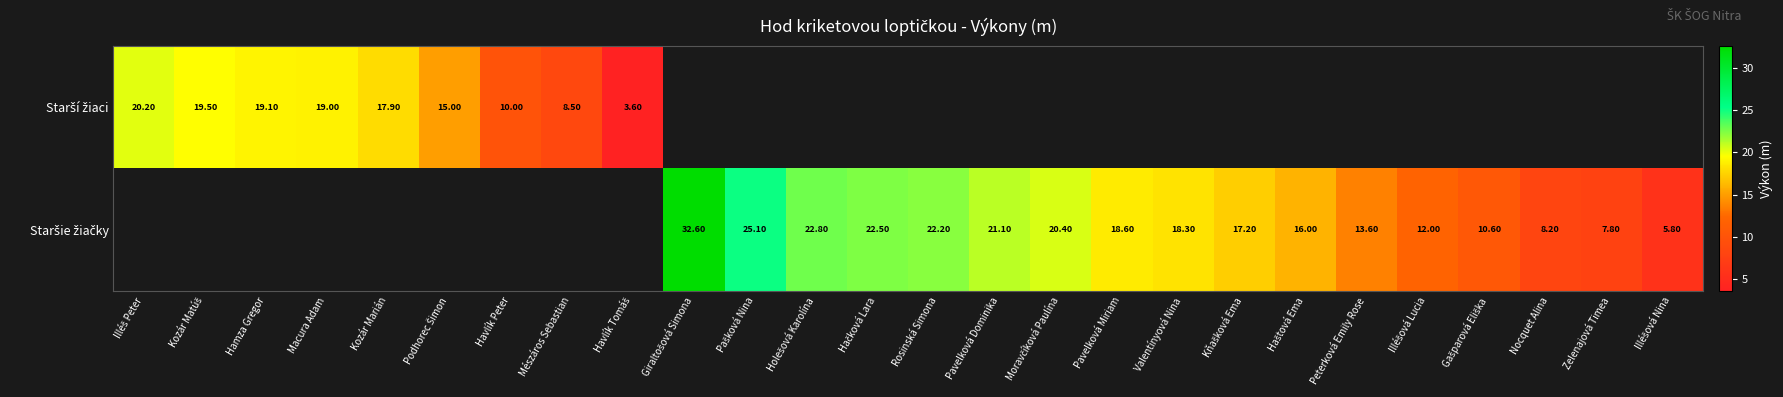

How many data points in Staršie žiačky are less than 22?

12